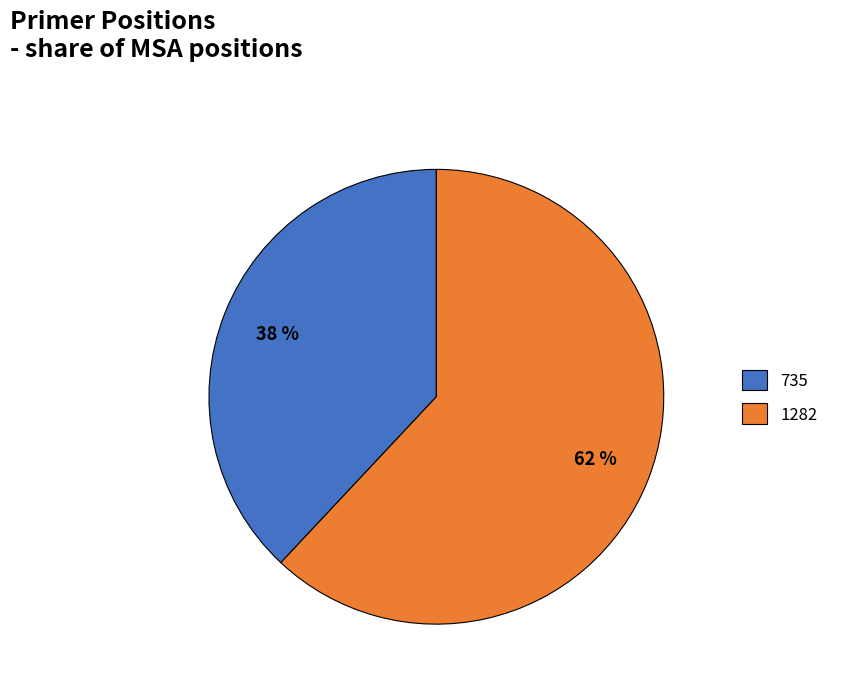

Which slice is the largest?

1282